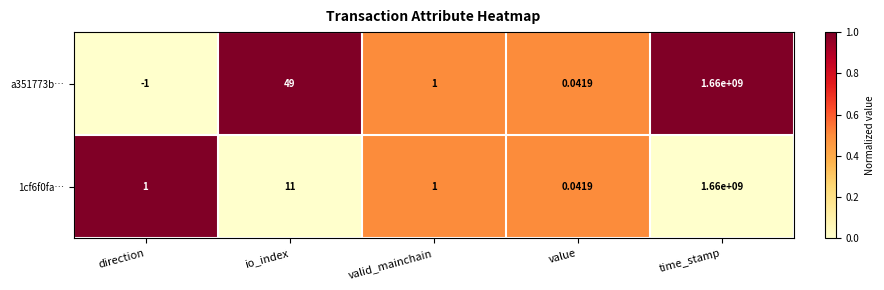

Which category has the highest value across all series?

time_stamp